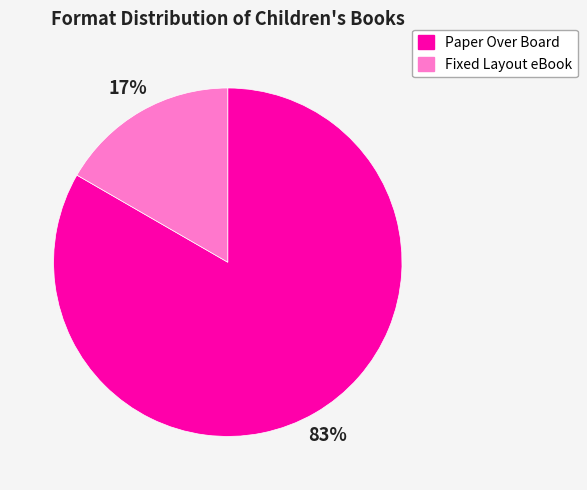

Count the number of slices in the pie.

2